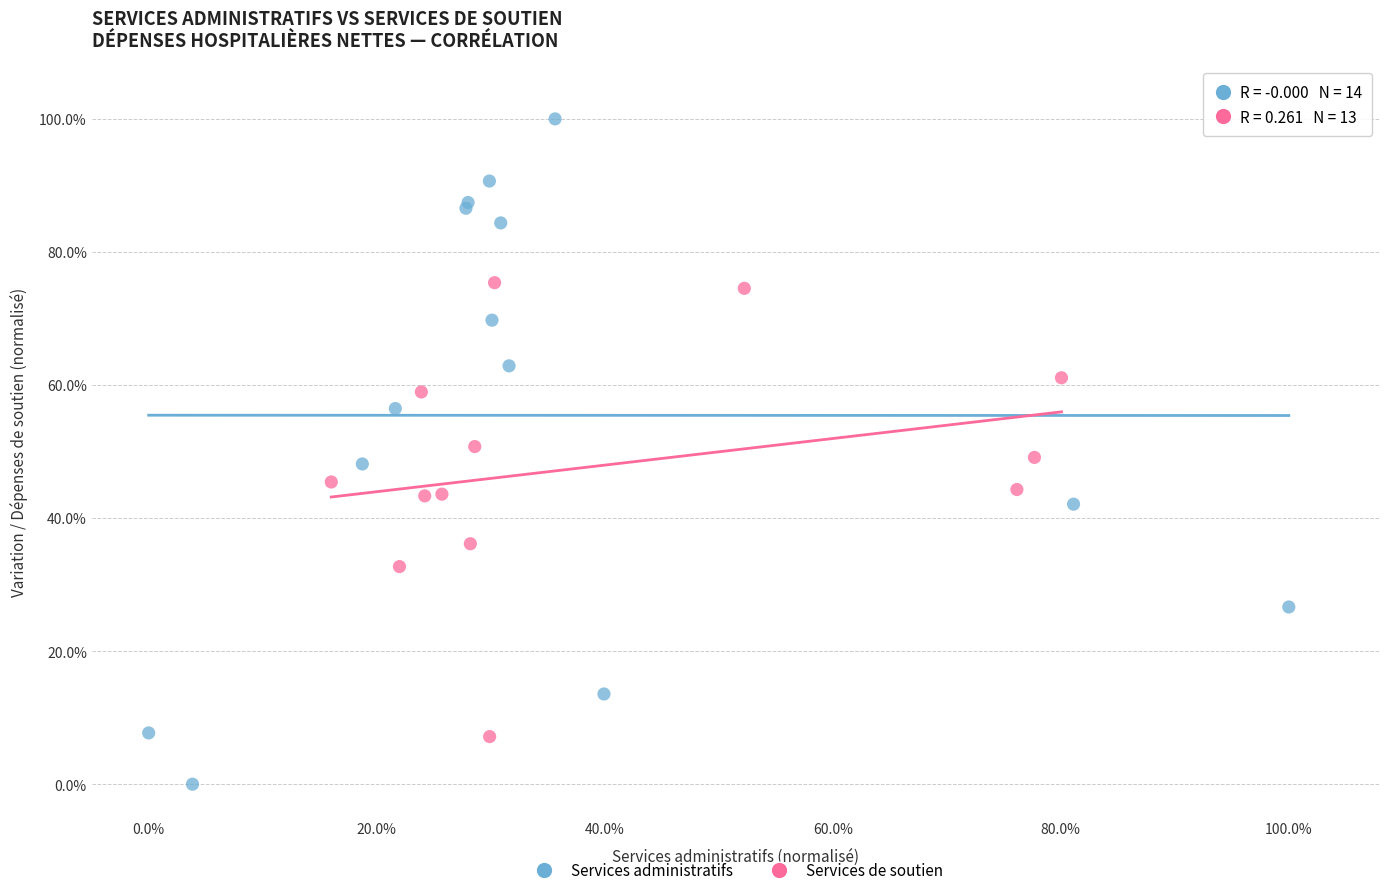

Which series reaches the maximum Y coordinate?

Services administratifs